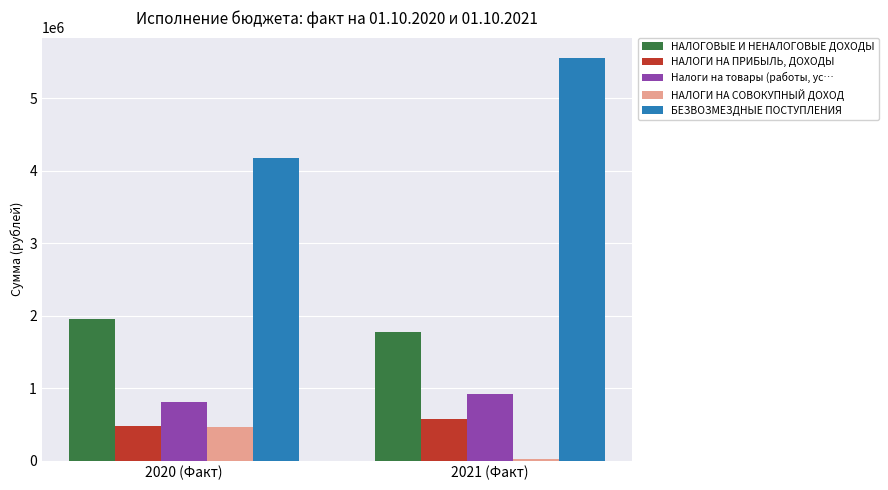

How many series are shown in this chart?

5